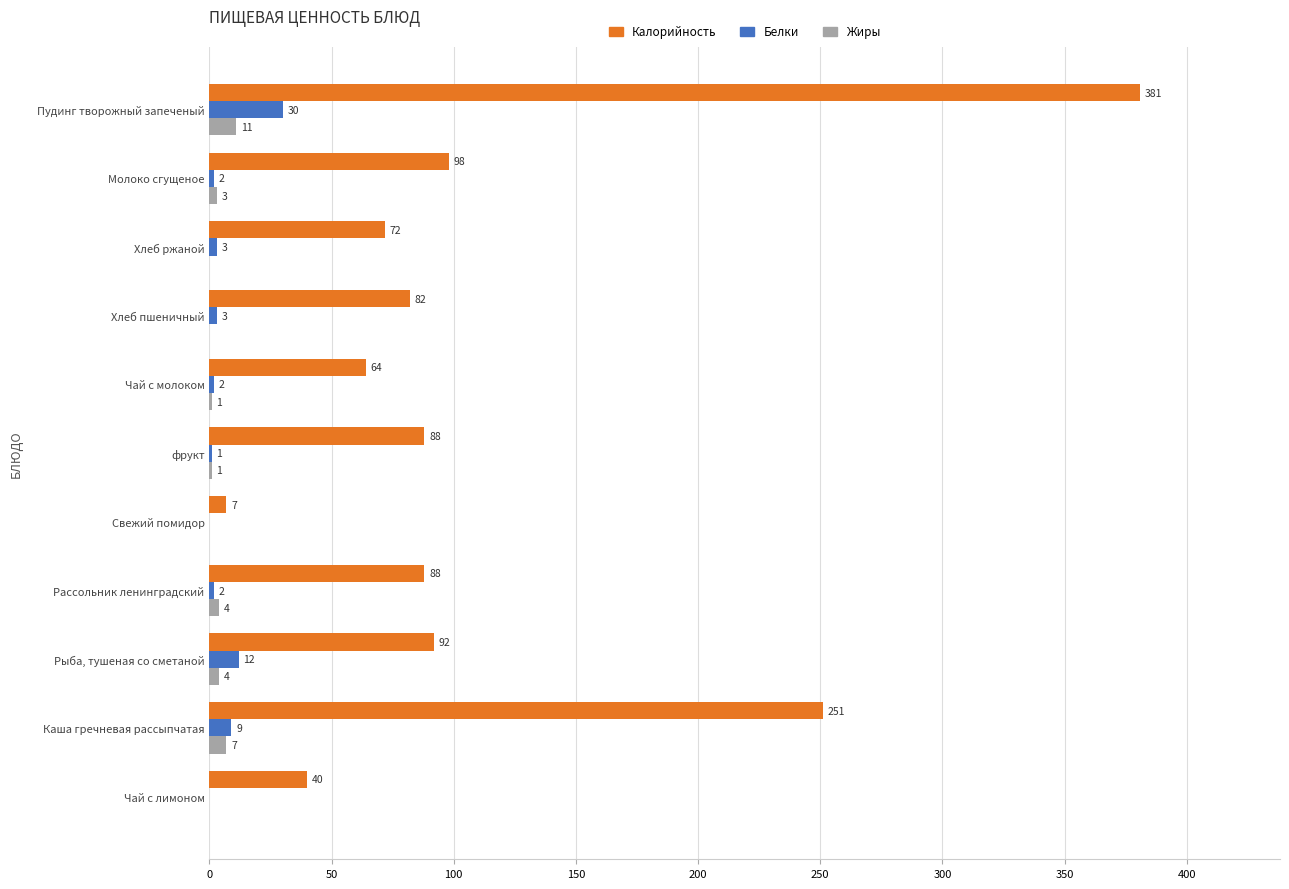

Between Чай с молоком and Свежий помидор, which series saw the biggest shift?

Калорийность